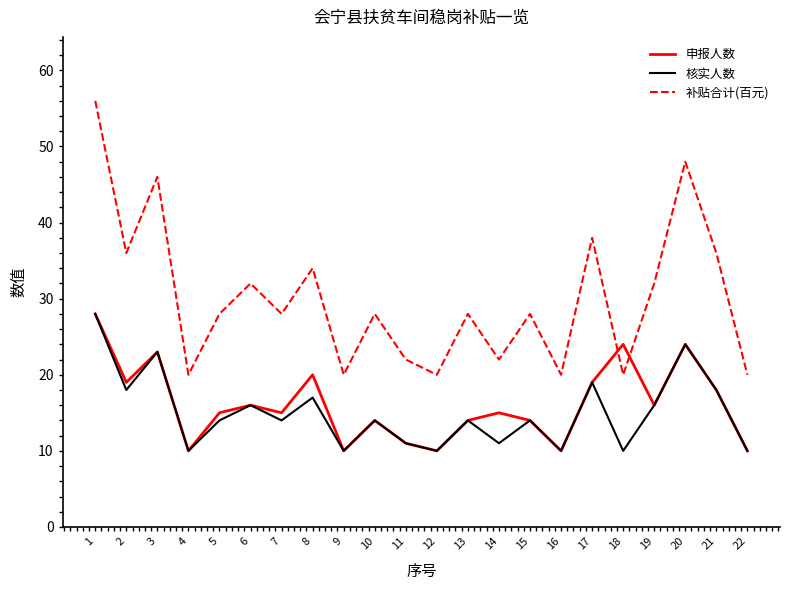

Which series has the largest total across all categories?

补贴合计(百元)